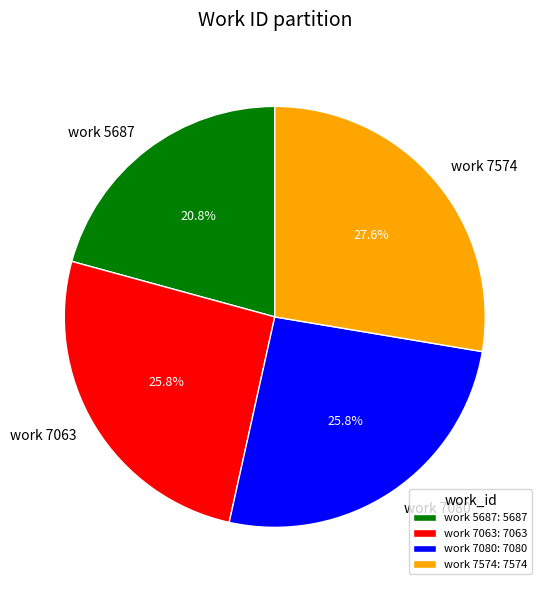

Is it true that work 7574 is 42% of the pie?

False